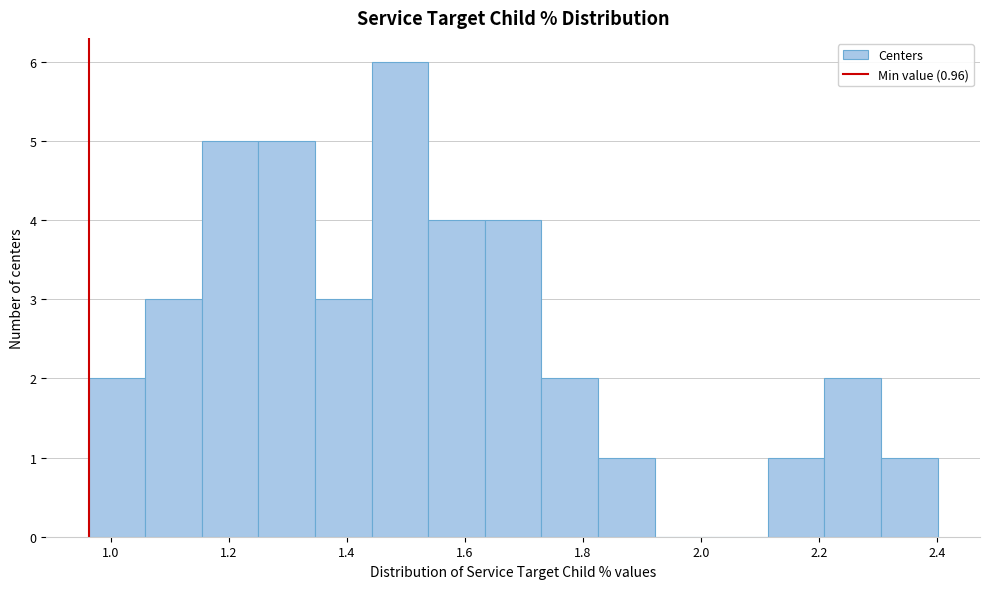

Reading left to right, list every bar in this chart as the range it spans on the x-axis followed by its height. Neither the bar edges nor the heights are printed on the chart, so give them approximately, as read against the axes.

0.96 to 1.06: 2
1.06 to 1.16: 3
1.16 to 1.26: 5
1.26 to 1.34: 5
1.34 to 1.44: 3
1.44 to 1.54: 6
1.54 to 1.64: 4
1.64 to 1.72: 4
1.72 to 1.82: 2
1.82 to 1.92: 1
1.92 to 2.02: 0
2.02 to 2.12: 0
2.12 to 2.20: 1
2.20 to 2.30: 2
2.30 to 2.40: 1